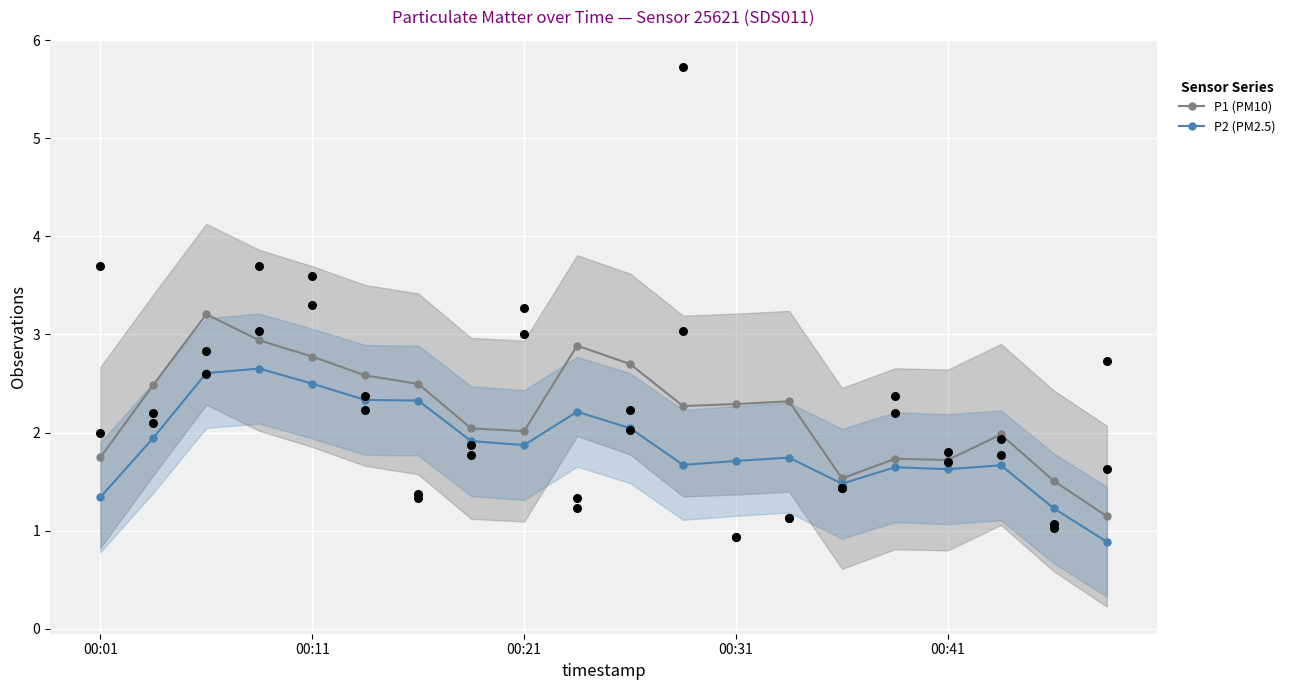

The P2 (PM2.5) series shows 0.9 at 00:11. True or false?

False